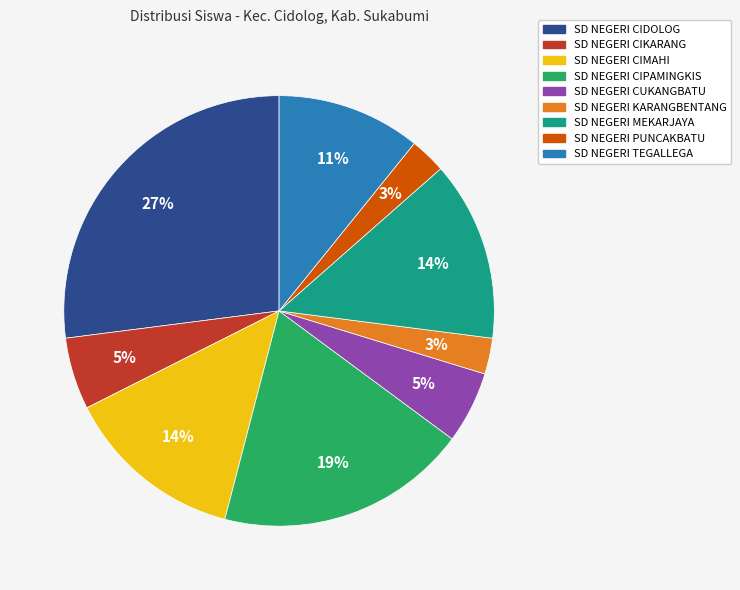

Which slice is the largest?

SD NEGERI CIDOLOG